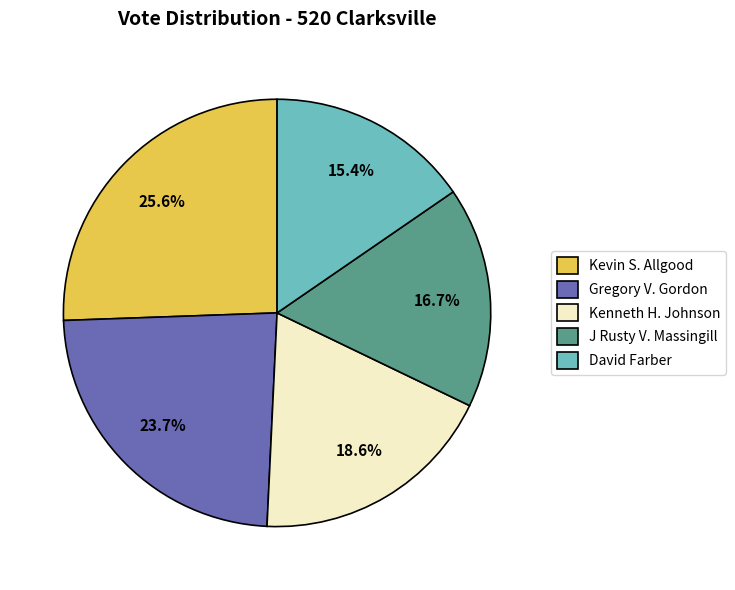

Which slice is the largest?

Kevin S. Allgood